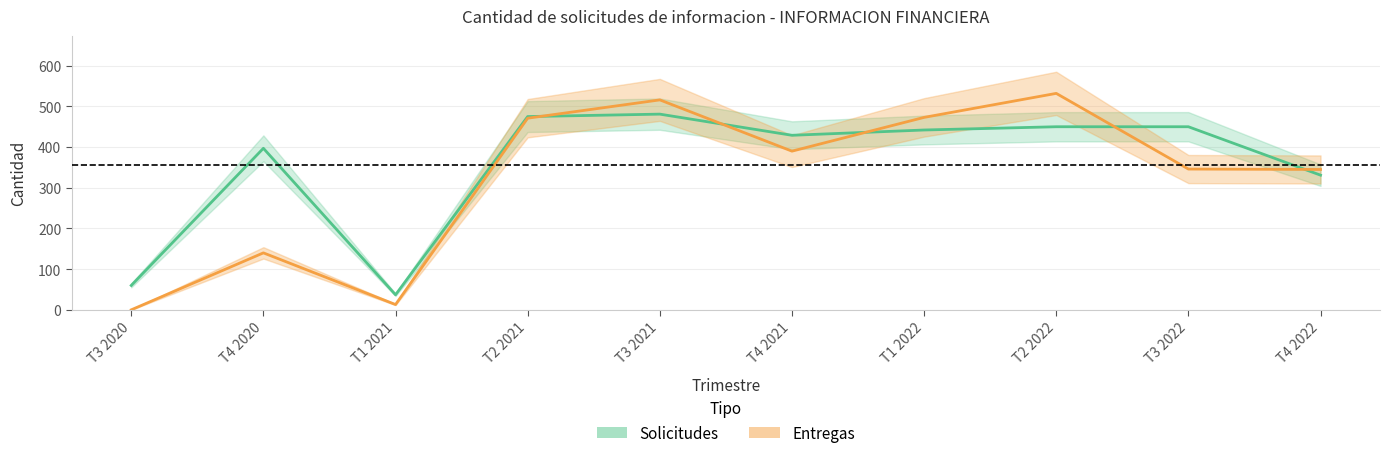

What is the greatest value displayed?

532